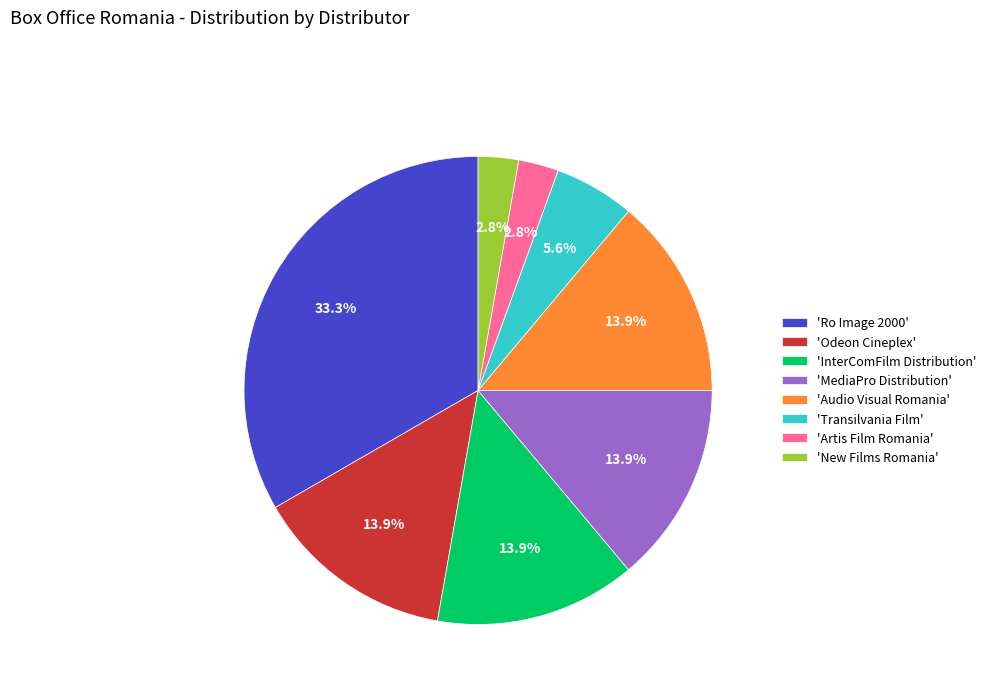

Approximately how many times larger is the value at 'MediaPro Distribution' compared to 'InterComFilm Distribution'?

1.0